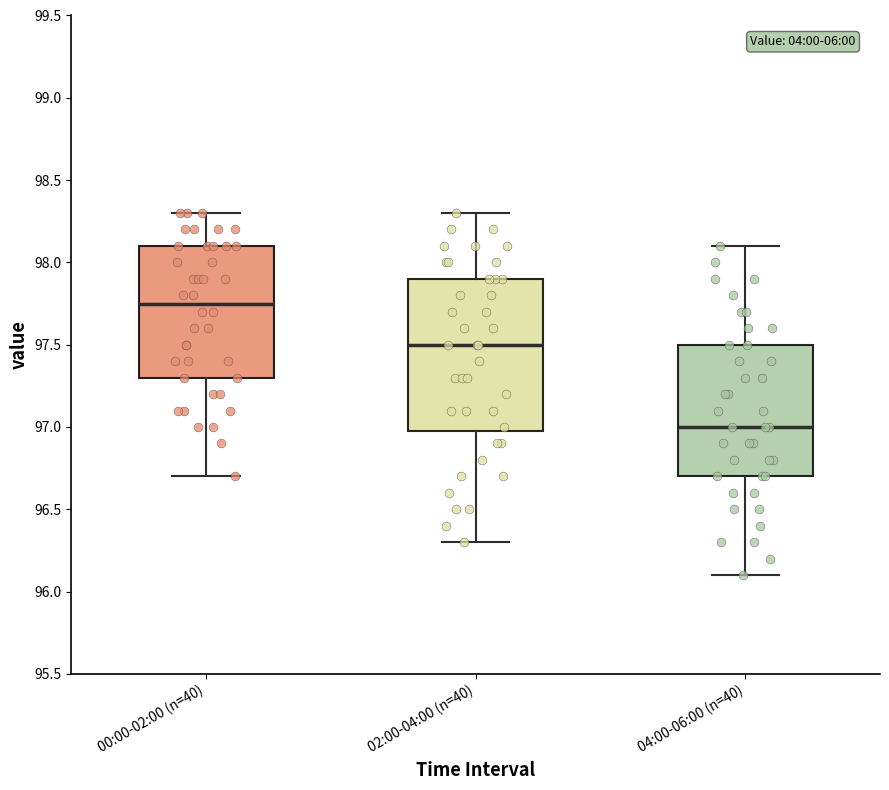

Reading left to right, transcribe this box plot: for each box, give where its median line is, the range the box spans, and where its two whiskers end, as read against the y-axis. The values are not printed on the chart, so give them approximately, as read against the axis.

00:00-02:00 (n=40): median 97.75, box 97.30 to 98.10, whiskers 96.70 to 98.30
02:00-04:00 (n=40): median 97.50, box 97.00 to 97.90, whiskers 96.30 to 98.30
04:00-06:00 (n=40): median 97.00, box 96.70 to 97.50, whiskers 96.10 to 98.10